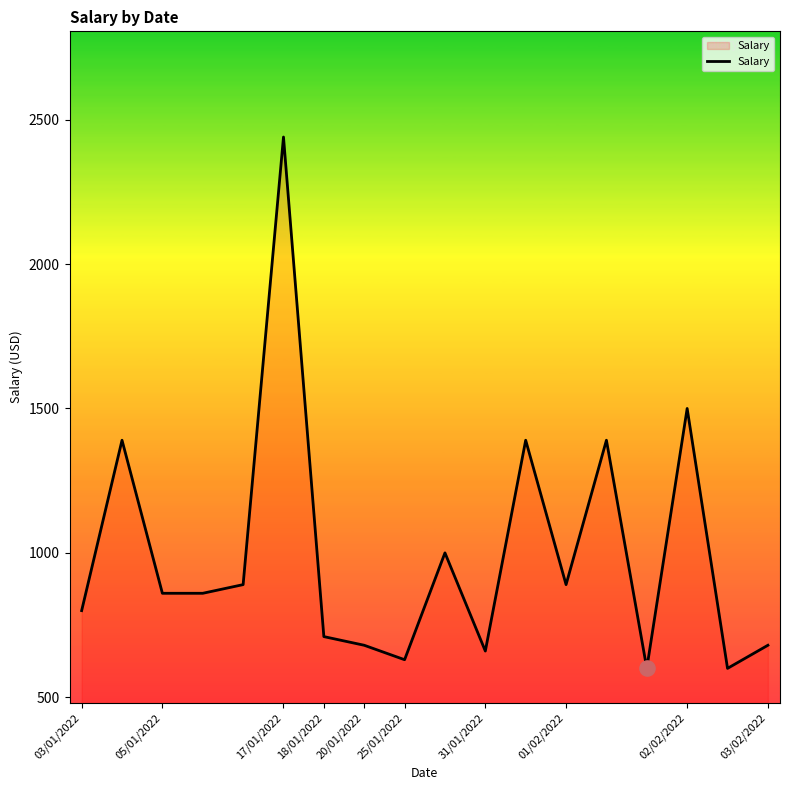

What is the greatest value displayed?

2440